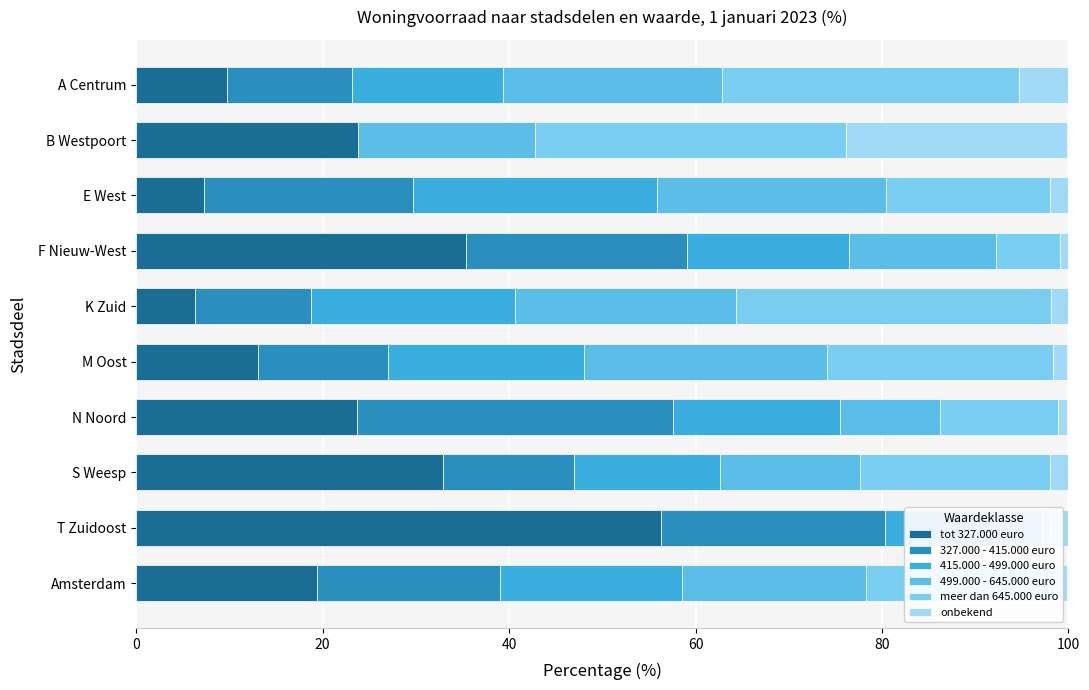

What is the difference between the highest and lowest values at N Noord?

32.9